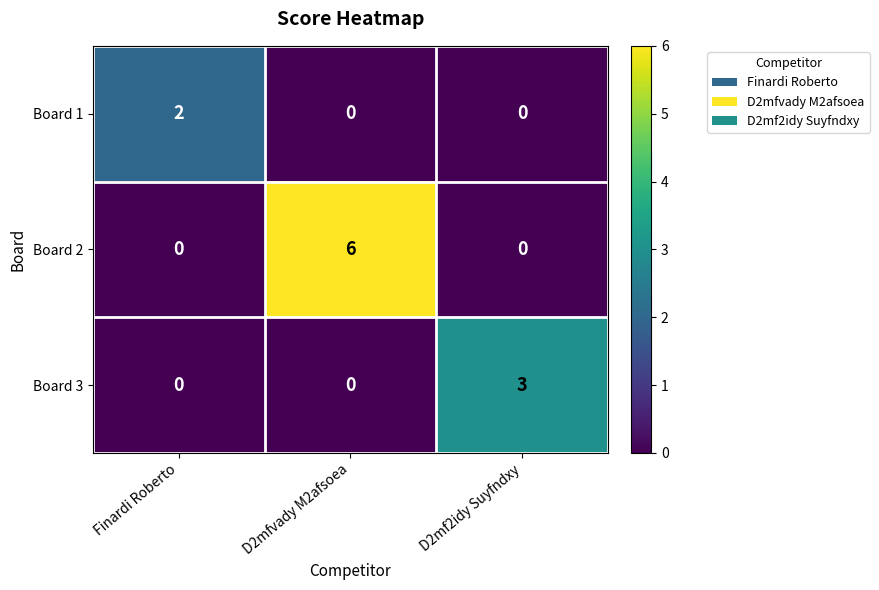

What is the sum of the Board 2 values at D2mfvady M2afsoea and Finardi Roberto?

6